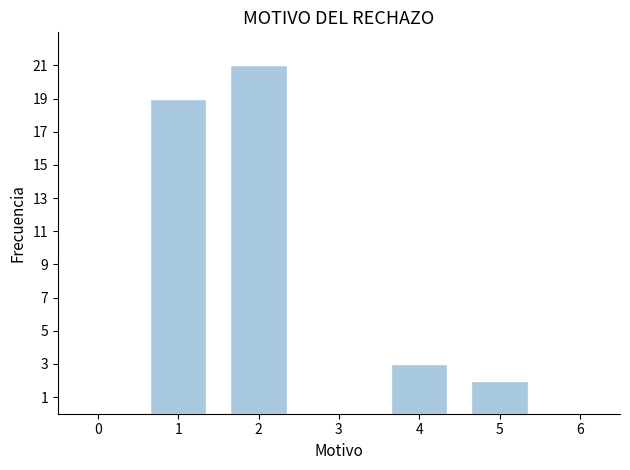

Reading left to right, transcribe all the data shown in this chart.

1=19	2=21	4=3	5=2